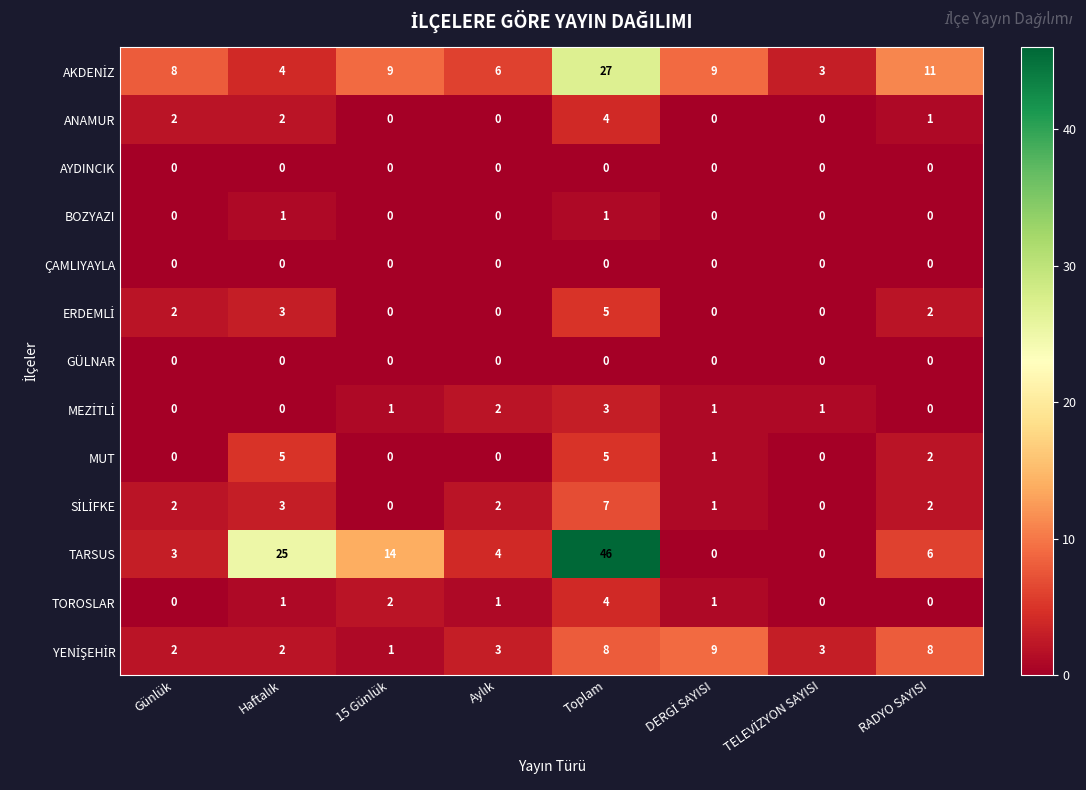

Where does the ANAMUR series first go above 1?

Günlük